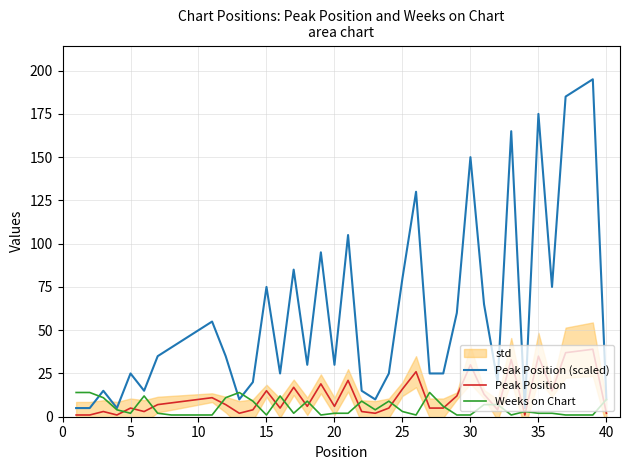

What is the highest value of the Peak Position (scaled) series?

195